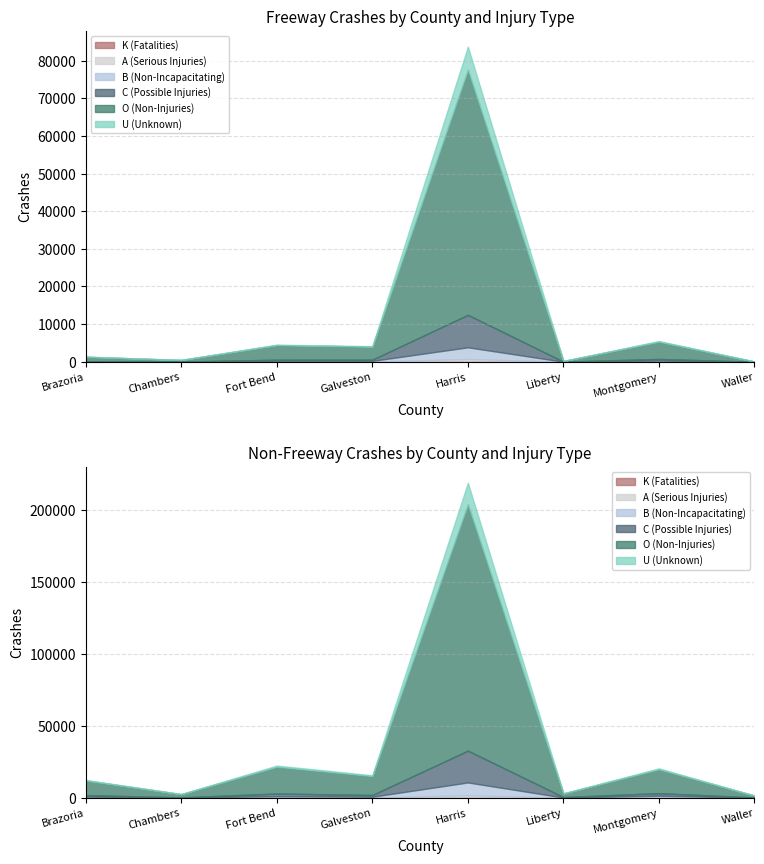

What is the difference between the C (Possible Injuries) values at Chambers and Liberty?

1